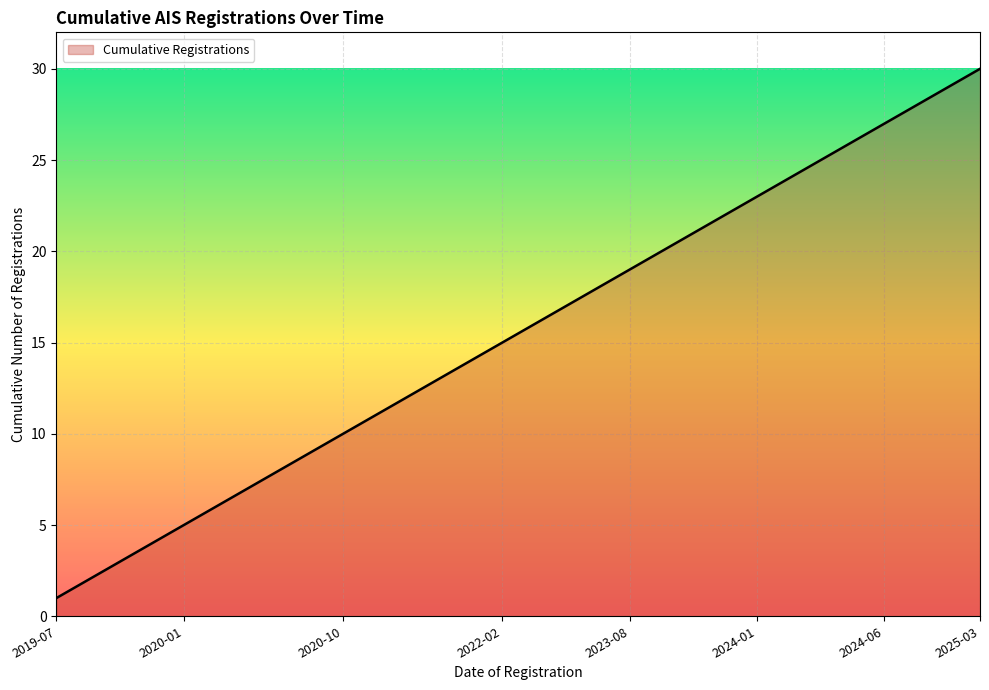

What is the maximum value shown in the chart?

30